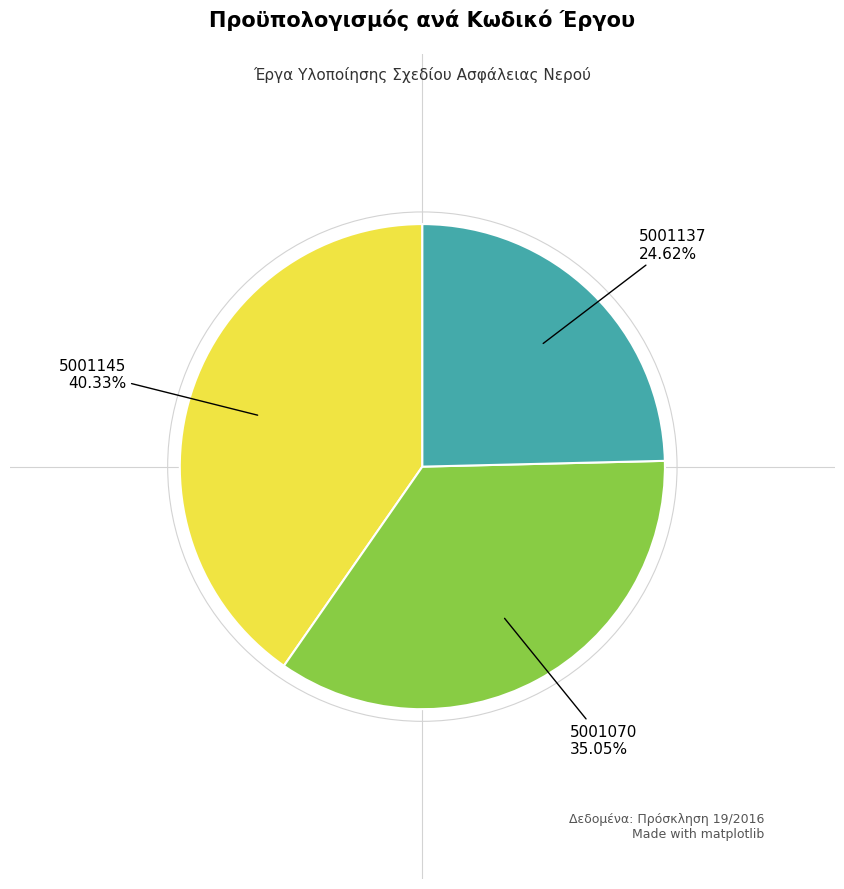

Is there any slice that represents more than half of the pie?

No